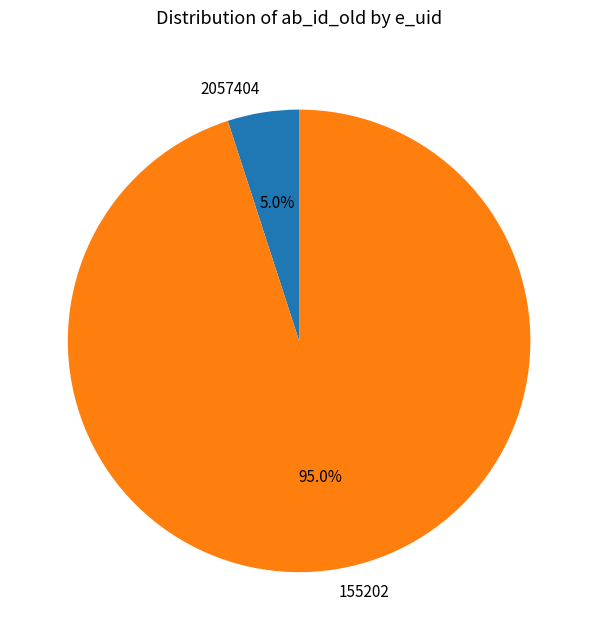

Does any single category account for the majority?

Yes